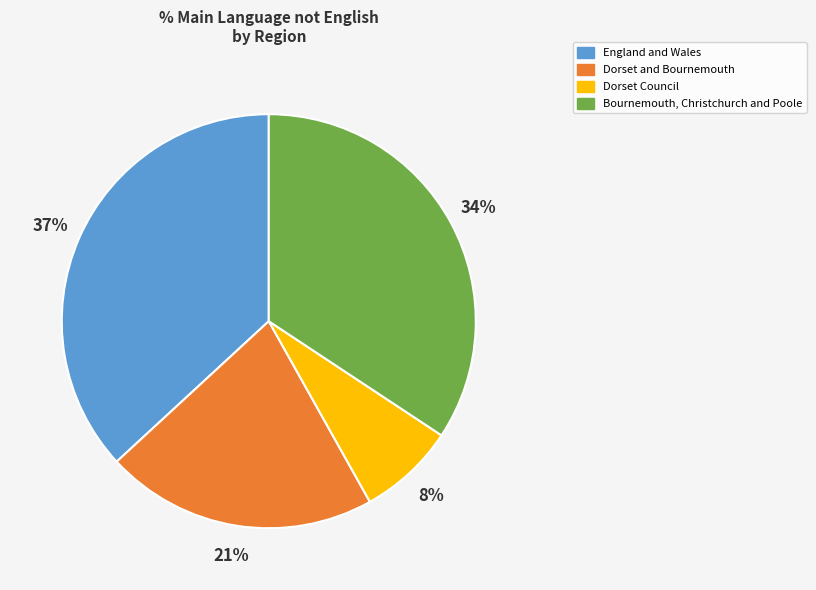

To the nearest percent, what is the average slice percentage?

25%